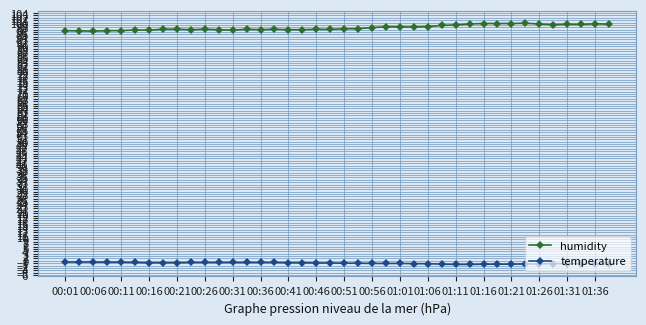

List the series in order of their peak value, lowest first.

temperature, humidity